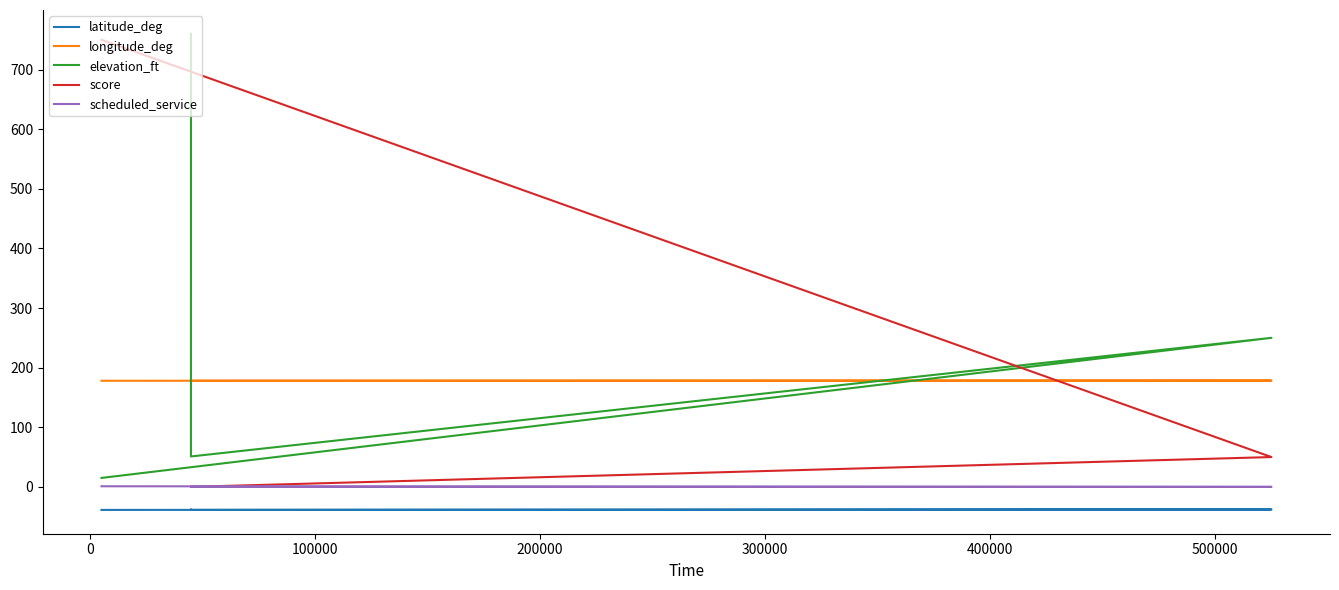

Rank the series by their maximum value, from lowest to highest.

latitude_deg, scheduled_service, longitude_deg, score, elevation_ft